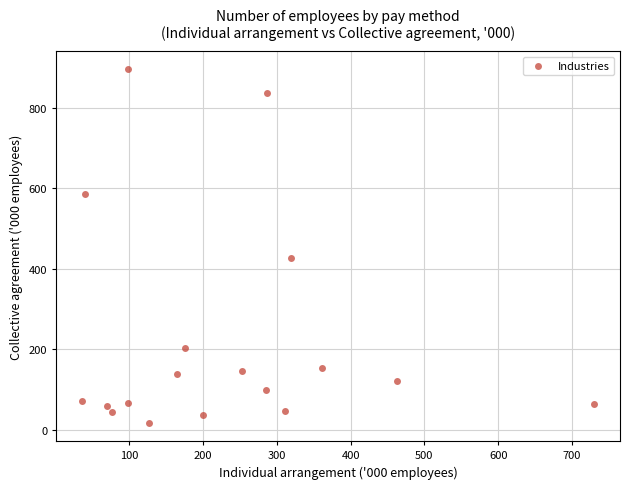

What is the range of X values (max minus min)?

694.2